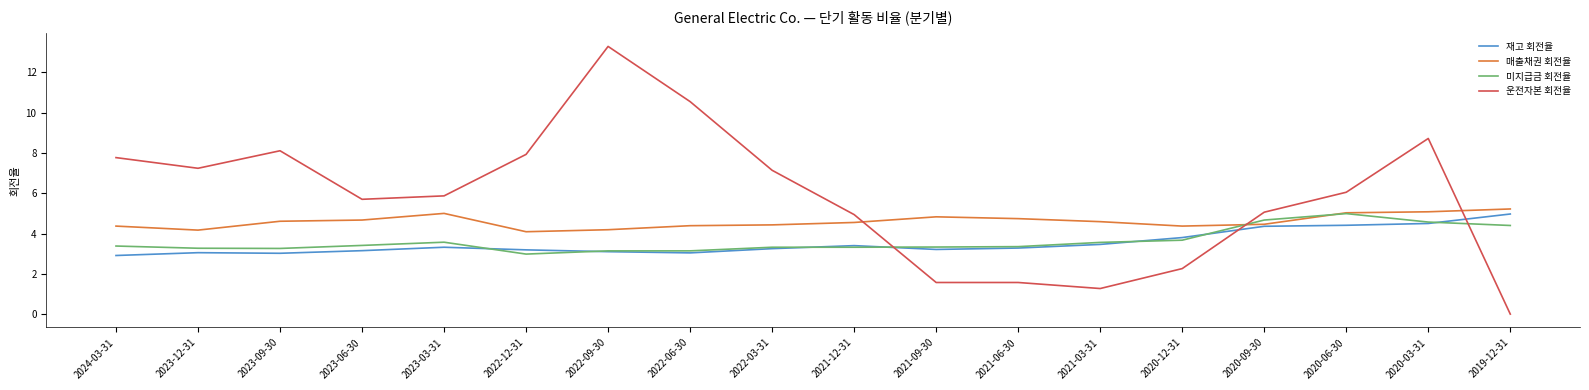

What is the total value across all series at 2021-09-30?

12.9